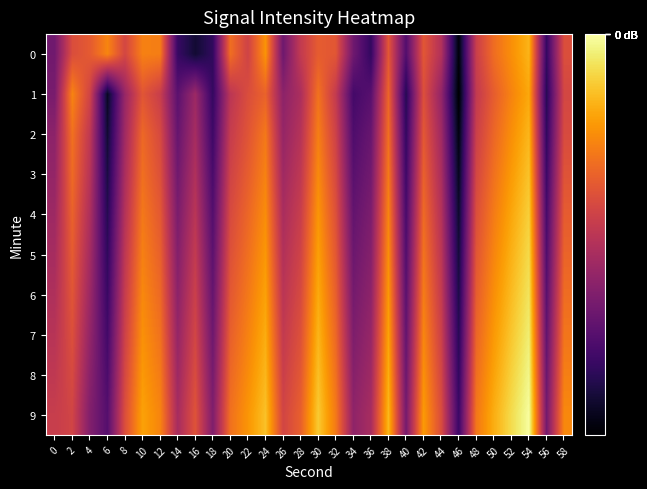

At which category is the sum across all series the highest?

54